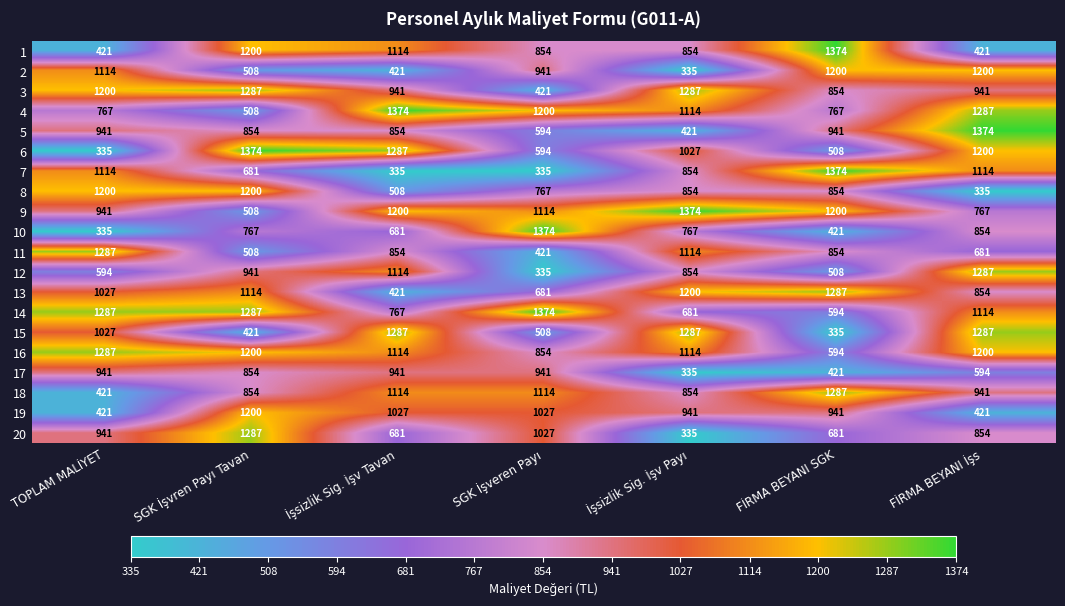

What is the smallest value displayed?

335